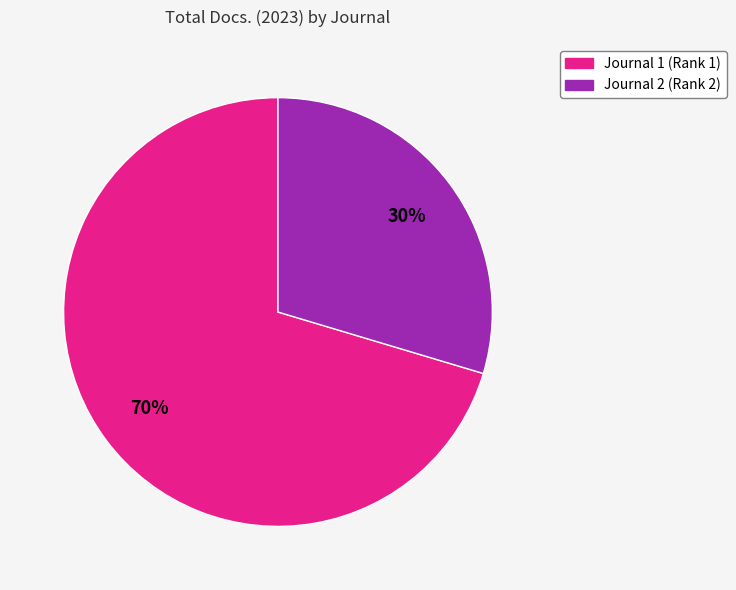

To the nearest percent, what is the average slice percentage?

50%